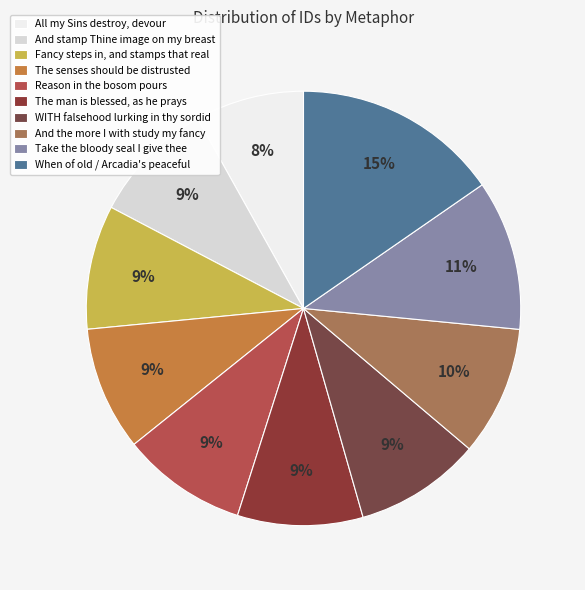

Count the number of slices in the pie.

10